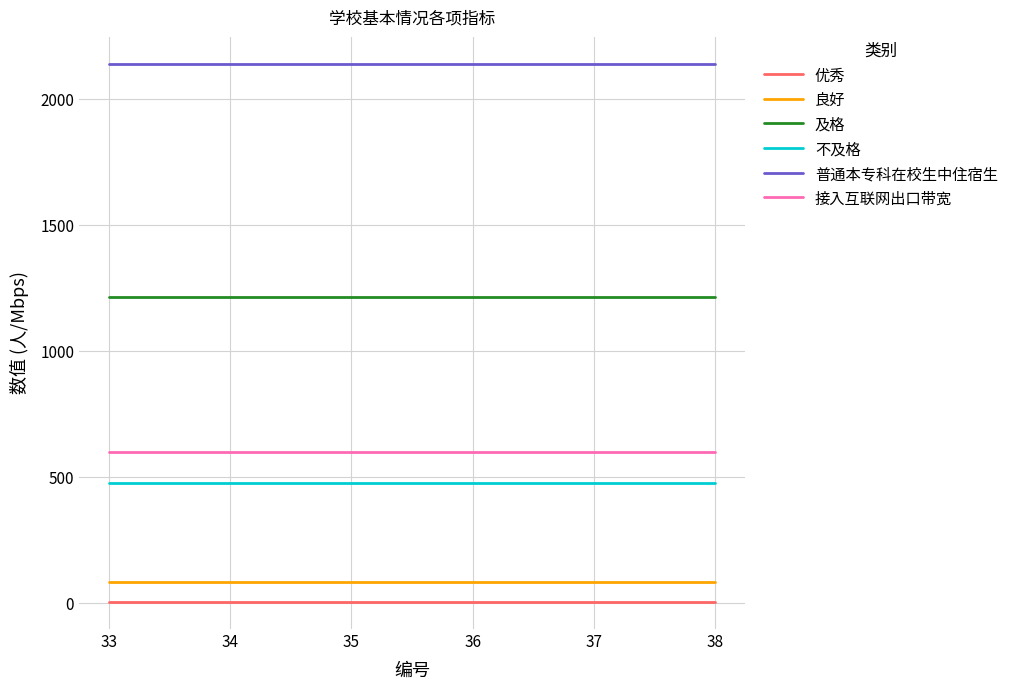

Reading left to right, list all the values displayed in this chart.

优秀: 4	4	4	4	4	4
良好: 84	84	84	84	84	84
及格: 1214	1214	1214	1214	1214	1214
不及格: 475	475	475	475	475	475
普通本专科在校生中住宿生: 2140	2140	2140	2140	2140	2140
接入互联网出口带宽: 600	600	600	600	600	600